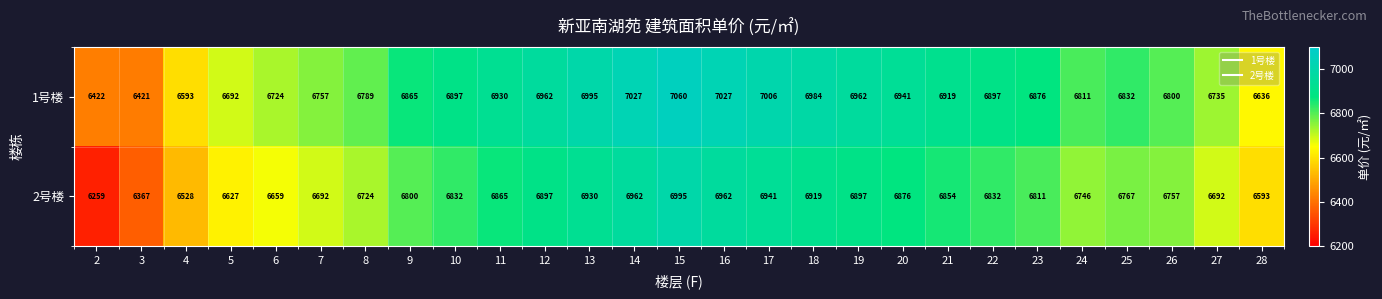

At which category does the chart reach its peak across all series?

15